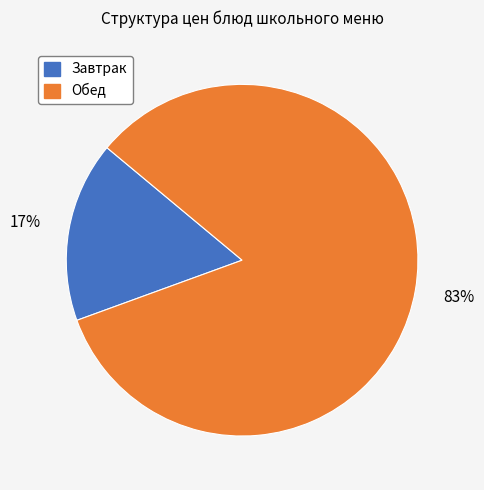

To the nearest percent, what is the average slice percentage?

50%